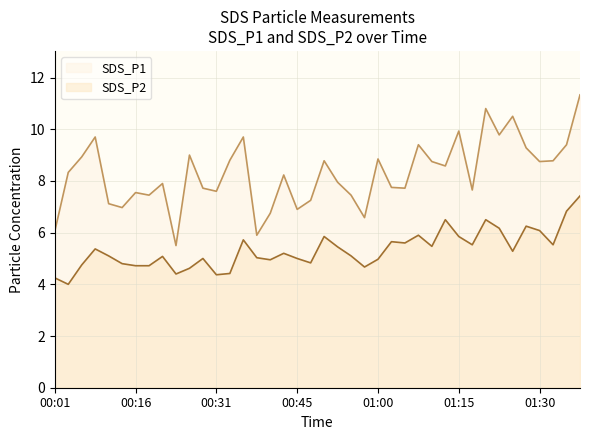

Where does the SDS_P1 series first go above 8?

00:04